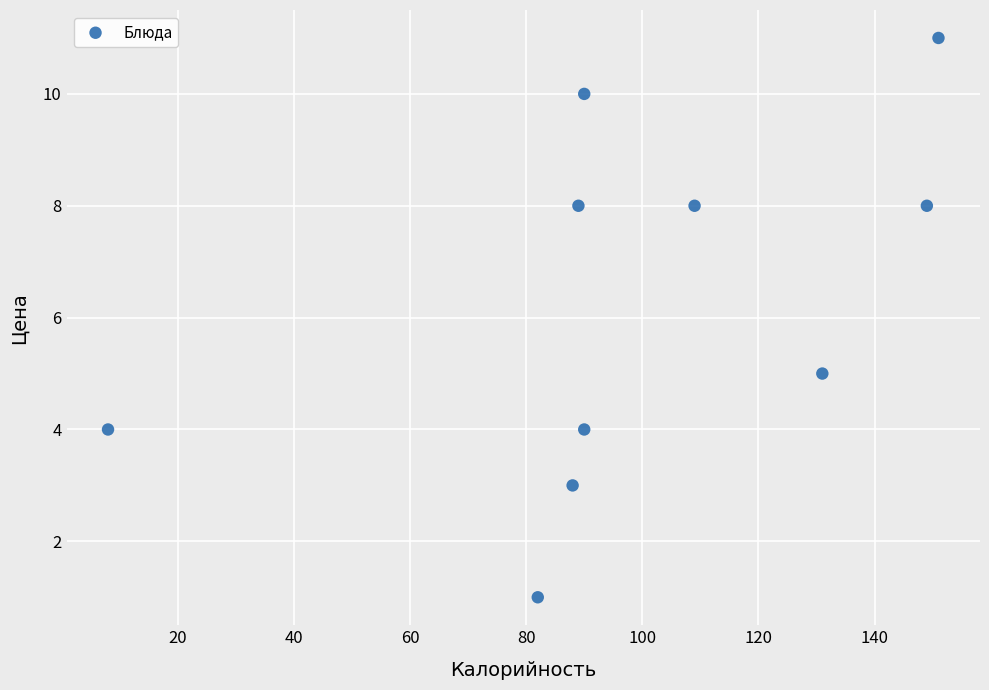

What Y value in the scatter plot is closest to 6?

5